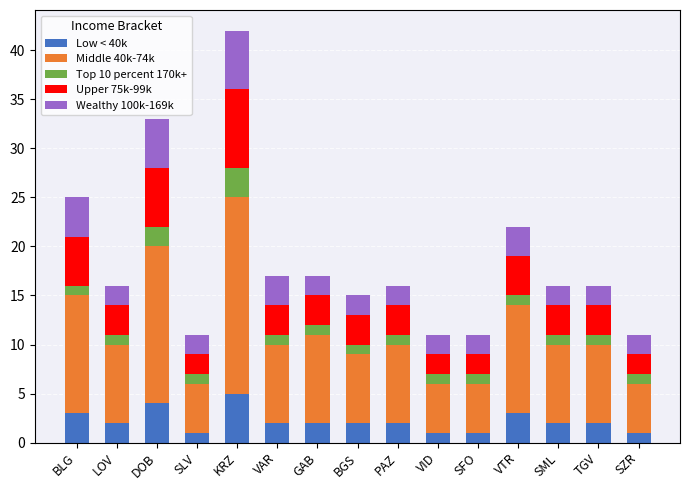

The value of Low < 40k at VID is 1. True or false?

True